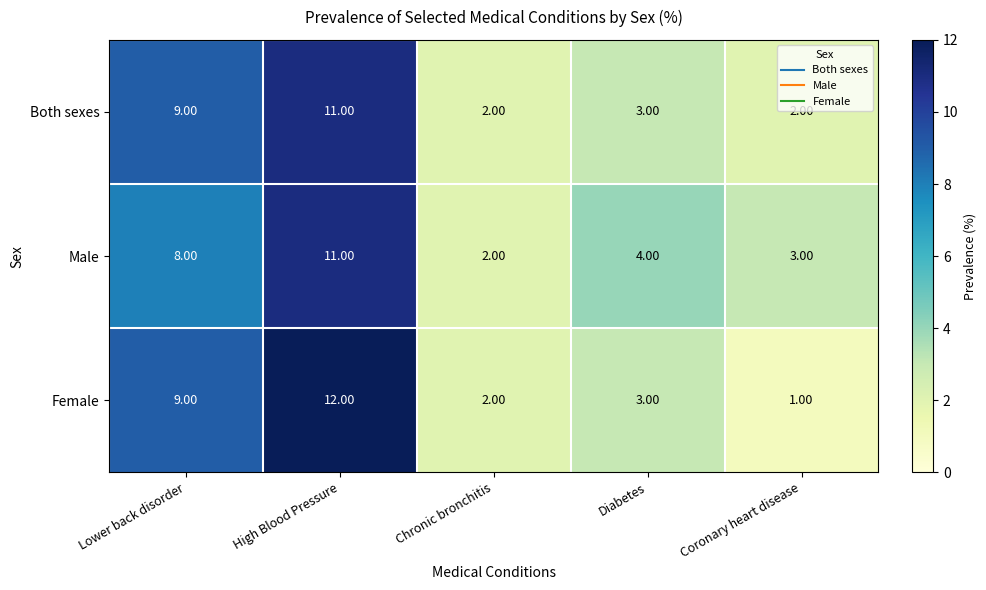

What is the total value across all series at Diabetes?

10